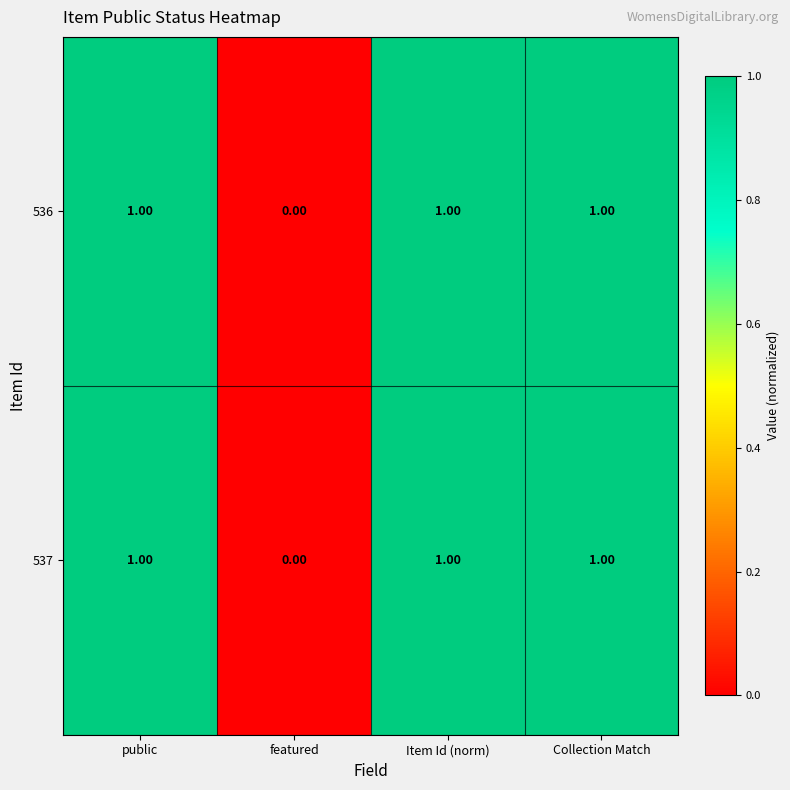

What is the sum of all 537 values?

3